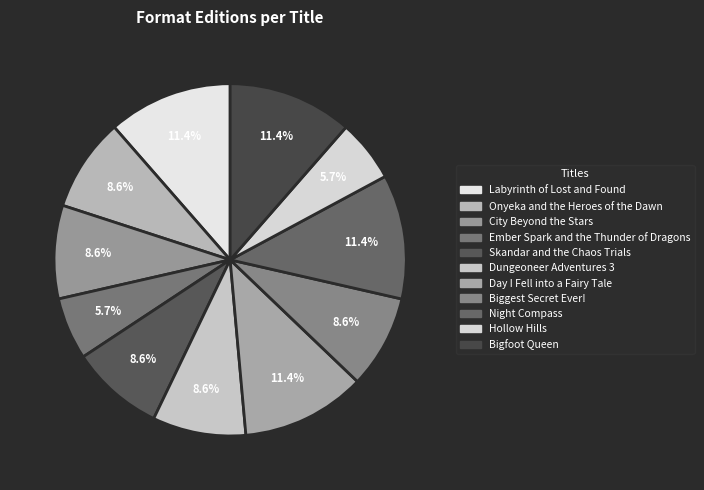

Combined, what portion of the pie is Bigfoot Queen and Dungeoneer Adventures 3?

20.0%